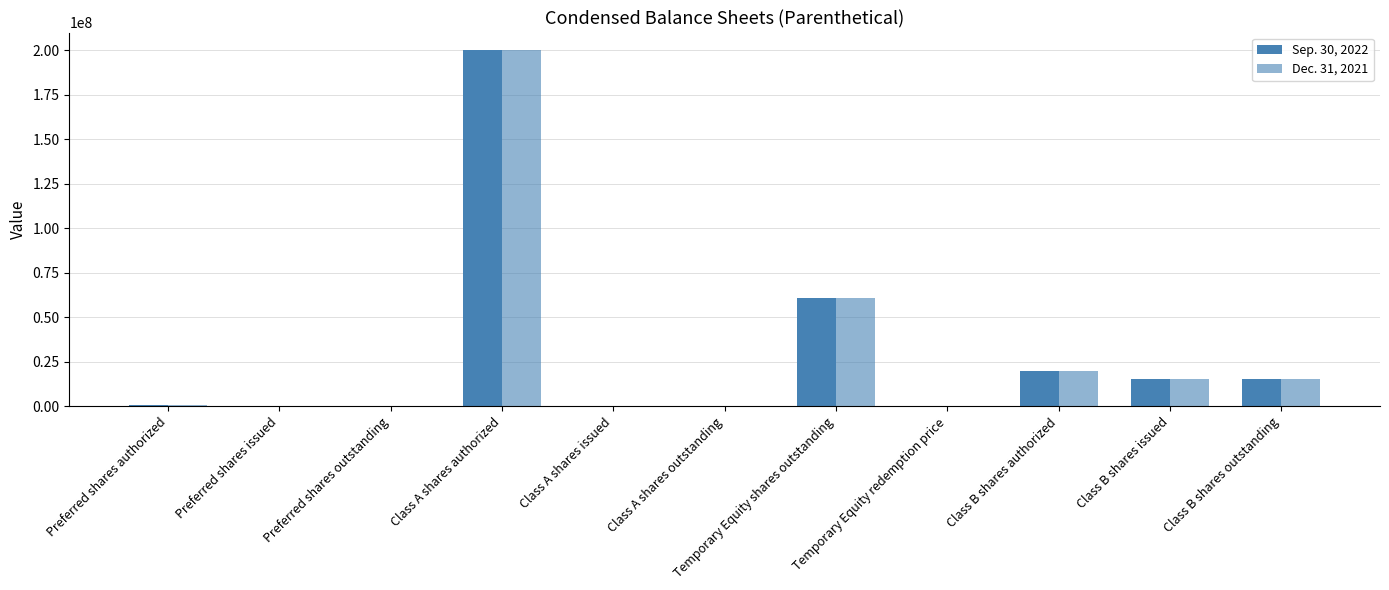

Is the value of Sep. 30, 2022 at Class A shares authorized greater than the value of Dec. 31, 2021 at Temporary Equity redemption price?

Yes